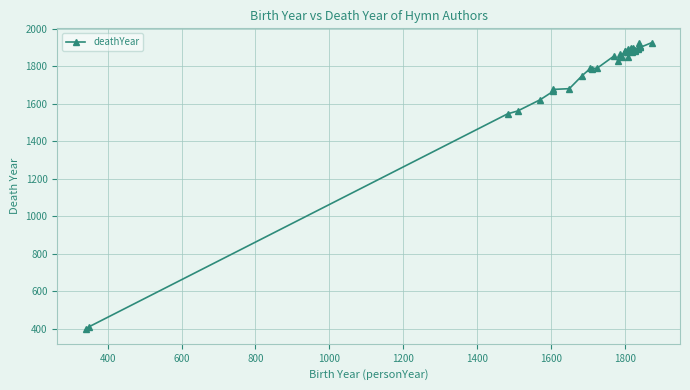

Reading left to right, list all the values displayed in this chart.

397	410	1546	1561	1621	1667	1676	1680	1750	1788	1786	1790	1854	1826	1864	1848	1880	1880	1876	1889	1847	1879	1893	1895	1877	1897	1889	1878	1885	1893	1897	1898	1921	1901	1905	1900	1925